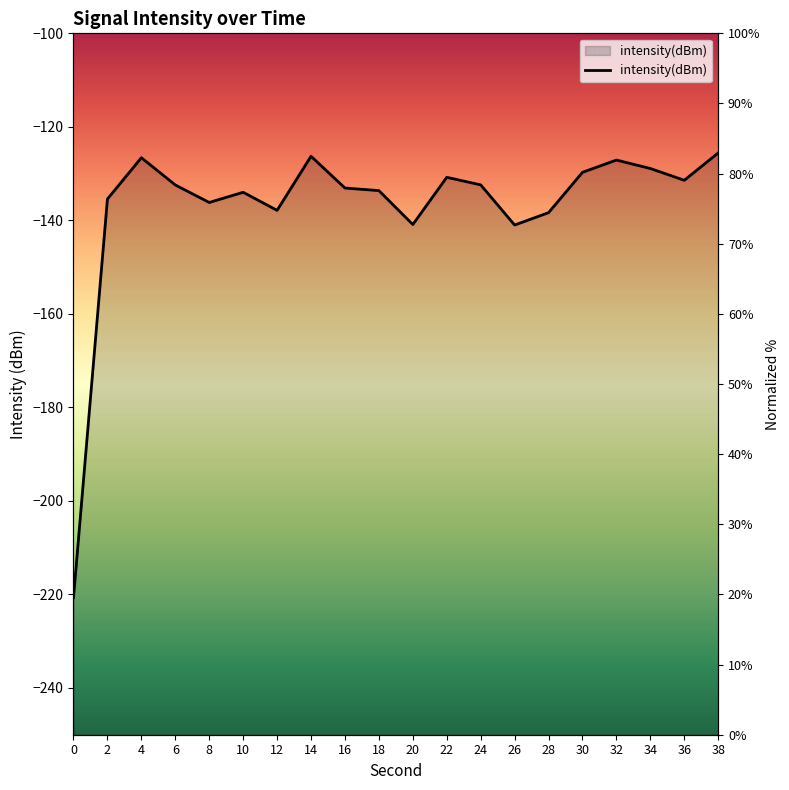

How many points are higher than both their immediate neighbors (excluding endpoints)?

5